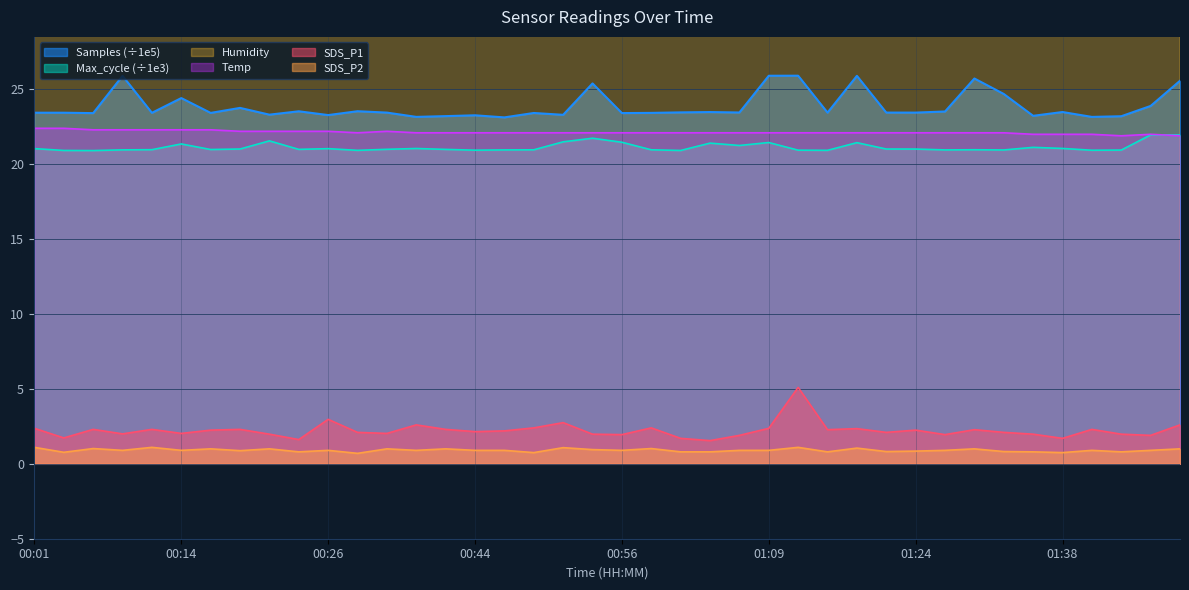

Which series has the largest total across all categories?

Humidity